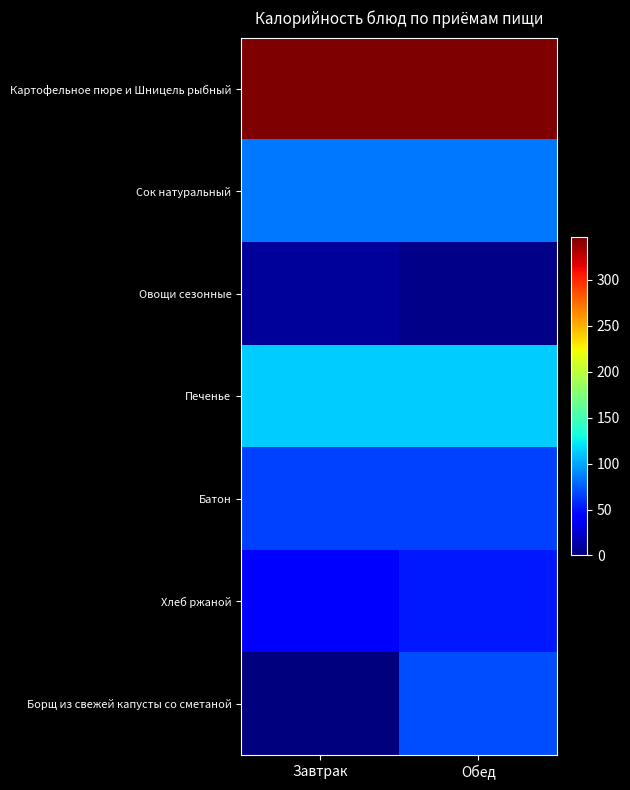

List the series in order of their peak value, lowest first.

Овощи сезонные, Хлеб ржаной, Батон, Борщ из свежей капусты со сметаной, Сок натуральный, Печенье, Картофельное пюре и Шницель рыбный